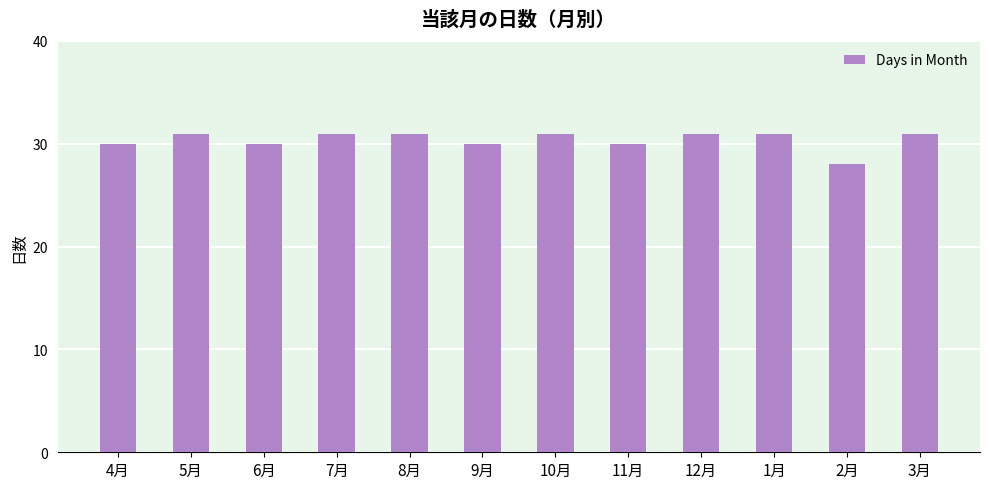

Reading left to right, what are all the values shown in this chart?

30	31	30	31	31	30	31	30	31	31	28	31